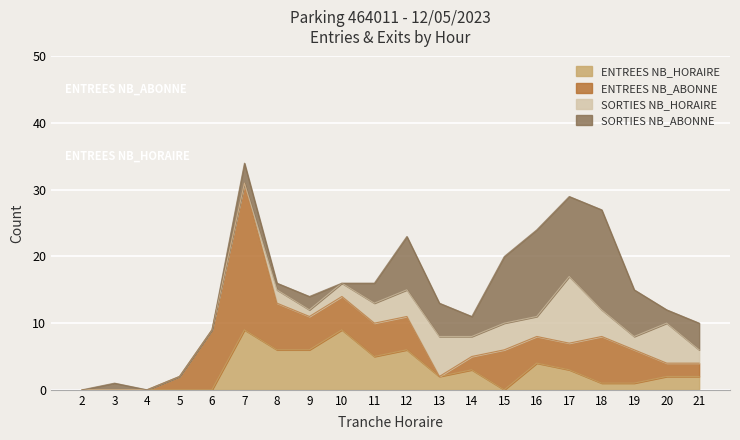

Rank the series by their maximum value, from highest to lowest.

ENTREES NB_ABONNE, SORTIES NB_ABONNE, SORTIES NB_HORAIRE, ENTREES NB_HORAIRE